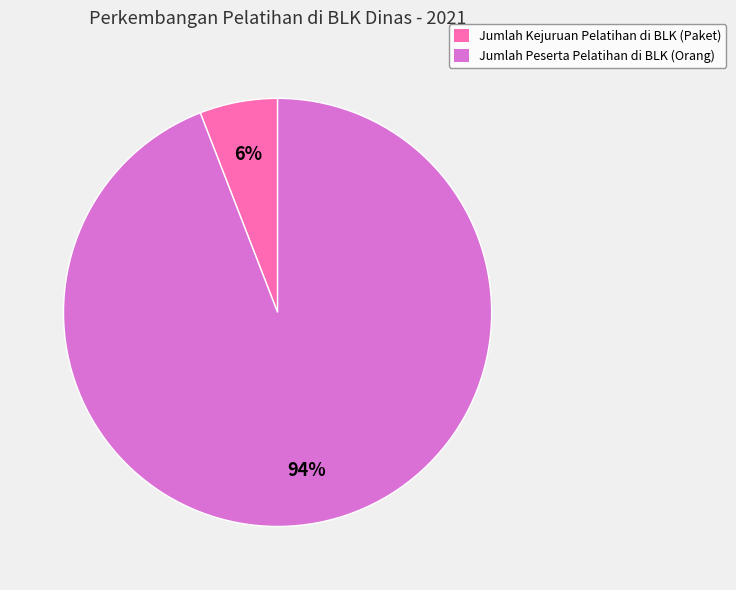

To the nearest percent, what is the difference between the Jumlah Peserta Pelatihan di BLK (Orang) and Jumlah Kejuruan Pelatihan di BLK (Paket) slice percentages?

88%